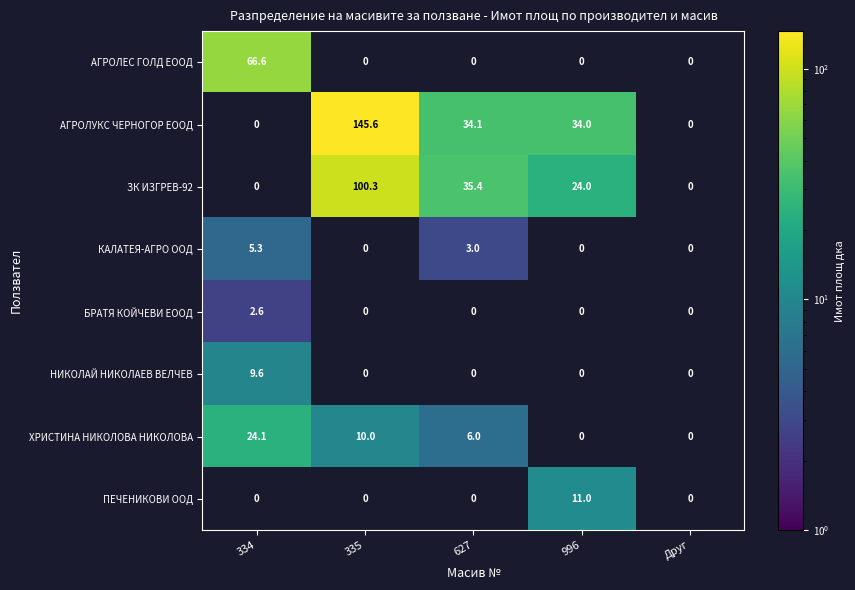

The ЗК ИЗГРЕВ-92 series shows 18.8 at 627. True or false?

False